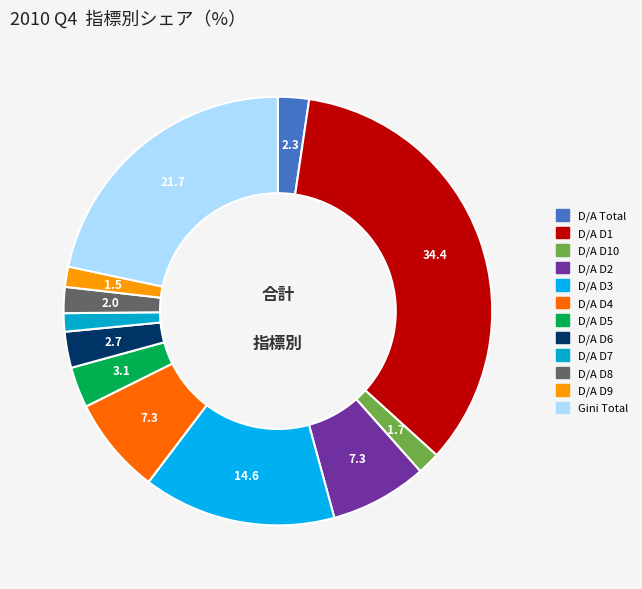

Rank the categories by value from highest to lowest.

Debt-to-Assets Ratio (D1), Gini (Total), Debt-to-Assets Ratio (D3), Debt-to-Assets Ratio (D4), Debt-to-Assets Ratio (D2), Debt-to-Assets Ratio (D5), Debt-to-Assets Ratio (D6), Debt-to-Assets Ratio (Total), Debt-to-Assets Ratio (D8), Debt-to-Assets Ratio (D10), Debt-to-Assets Ratio (D9), Debt-to-Assets Ratio (D7)